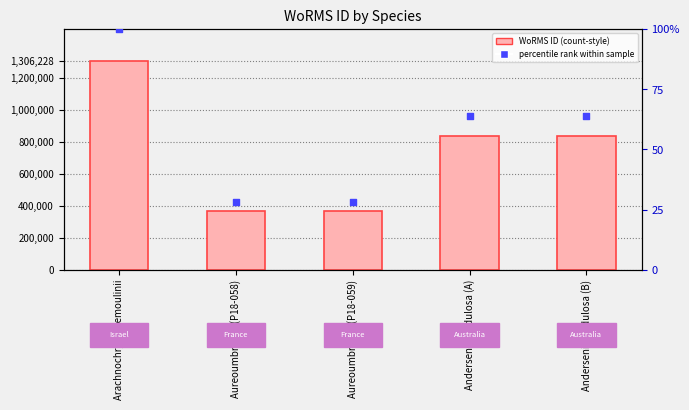

At how many categories does at least one series exceed 237312?

5